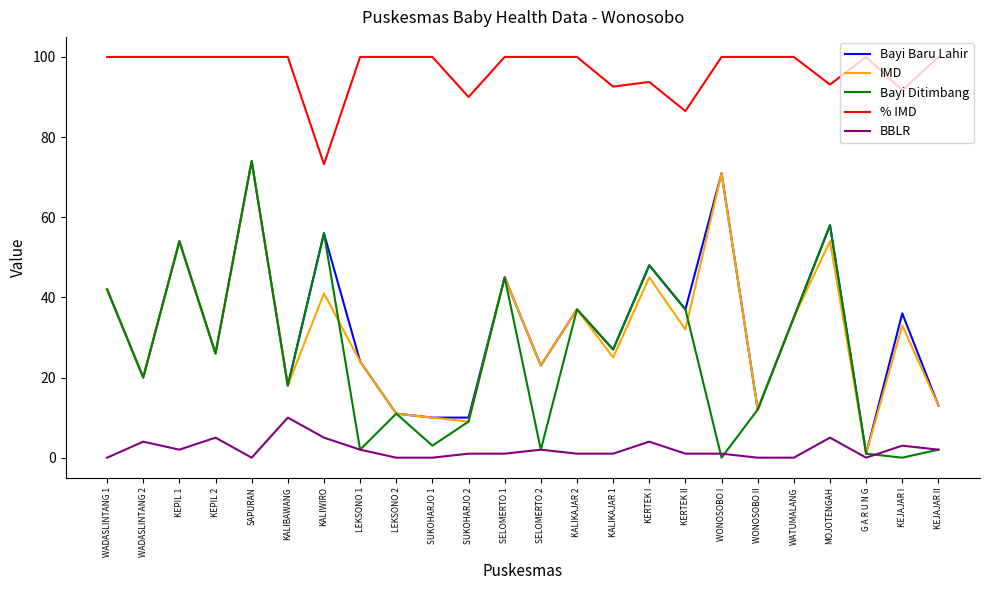

Reading left to right, list all the values displayed in this chart.

Bayi Baru Lahir: WADASLINTANG 1=42.0	WADASLINTANG 2=20.0	KEPIL 1=54.0	KEPIL 2=26.0	SAPURAN=74.0	KALIBAWANG=18.0	KALIWIRO=56.0	LEKSONO 1=24.0	LEKSONO 2=11.0	SUKOHARJO 1=10.0	SUKOHARJO 2=10.0	SELOMERTO 1=45.0	SELOMERTO 2=23.0	KALIKAJAR 2=37.0	KALIKAJAR 1=27.0	KERTEK I=48.0	KERTEK II=37.0	WONOSOBO I=71.0	WONOSOBO II=12.0	WATUMALANG=35.0	MOJOTENGAH=58.0	G A R U N G=1.0	KEJAJAR I=36.0	KEJAJAR II=13.0
IMD: WADASLINTANG 1=42.0	WADASLINTANG 2=20.0	KEPIL 1=54.0	KEPIL 2=26.0	SAPURAN=74.0	KALIBAWANG=18.0	KALIWIRO=41.0	LEKSONO 1=24.0	LEKSONO 2=11.0	SUKOHARJO 1=10.0	SUKOHARJO 2=9.0	SELOMERTO 1=45.0	SELOMERTO 2=23.0	KALIKAJAR 2=37.0	KALIKAJAR 1=25.0	KERTEK I=45.0	KERTEK II=32.0	WONOSOBO I=71.0	WONOSOBO II=12.0	WATUMALANG=35.0	MOJOTENGAH=54.0	G A R U N G=1.0	KEJAJAR I=33.0	KEJAJAR II=13.0
Bayi Ditimbang: WADASLINTANG 1=42.0	WADASLINTANG 2=20.0	KEPIL 1=54.0	KEPIL 2=26.0	SAPURAN=74.0	KALIBAWANG=18.0	KALIWIRO=56.0	LEKSONO 1=2.0	LEKSONO 2=11.0	SUKOHARJO 1=3.0	SUKOHARJO 2=9.0	SELOMERTO 1=45.0	SELOMERTO 2=2.0	KALIKAJAR 2=37.0	KALIKAJAR 1=27.0	KERTEK I=48.0	KERTEK II=37.0	WONOSOBO I=0.0	WONOSOBO II=12.0	WATUMALANG=35.0	MOJOTENGAH=58.0	G A R U N G=1.0	KEJAJAR I=0.0	KEJAJAR II=2.0
% IMD: WADASLINTANG 1=100.0	WADASLINTANG 2=100.0	KEPIL 1=100.0	KEPIL 2=100.0	SAPURAN=100.0	KALIBAWANG=100.0	KALIWIRO=73.2	LEKSONO 1=100.0	LEKSONO 2=100.0	SUKOHARJO 1=100.0	SUKOHARJO 2=90.0	SELOMERTO 1=100.0	SELOMERTO 2=100.0	KALIKAJAR 2=100.0	KALIKAJAR 1=92.6	KERTEK I=93.8	KERTEK II=86.5	WONOSOBO I=100.0	WONOSOBO II=100.0	WATUMALANG=100.0	MOJOTENGAH=93.1	G A R U N G=100.0	KEJAJAR I=91.7	KEJAJAR II=100.0
BBLR: WADASLINTANG 1=0.0	WADASLINTANG 2=4.0	KEPIL 1=2.0	KEPIL 2=5.0	SAPURAN=0.0	KALIBAWANG=10.0	KALIWIRO=5.0	LEKSONO 1=2.0	LEKSONO 2=0.0	SUKOHARJO 1=0.0	SUKOHARJO 2=1.0	SELOMERTO 1=1.0	SELOMERTO 2=2.0	KALIKAJAR 2=1.0	KALIKAJAR 1=1.0	KERTEK I=4.0	KERTEK II=1.0	WONOSOBO I=1.0	WONOSOBO II=0.0	WATUMALANG=0.0	MOJOTENGAH=5.0	G A R U N G=0.0	KEJAJAR I=3.0	KEJAJAR II=2.0